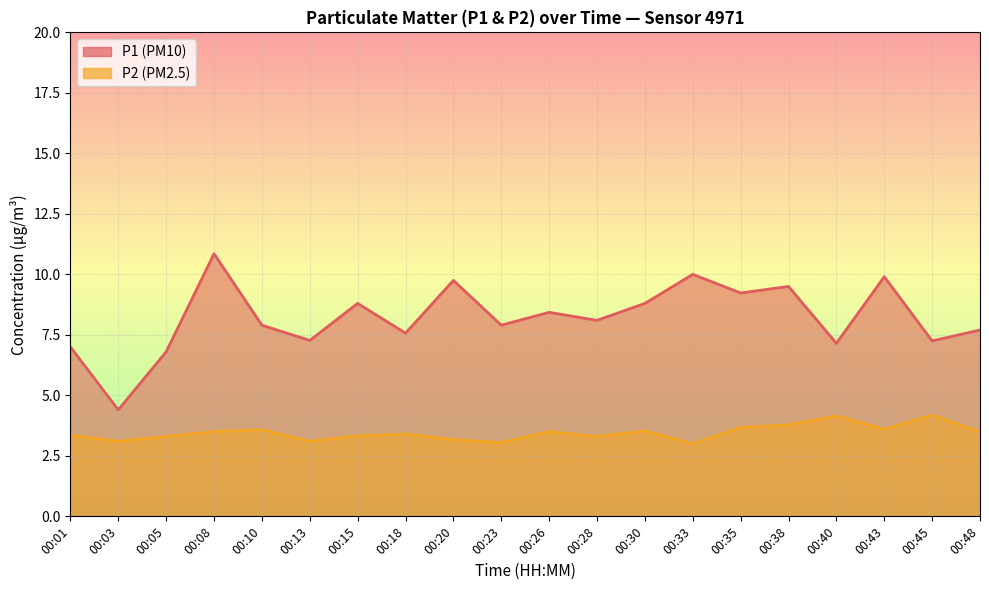

How many values in the P2 series exceed 3?

19